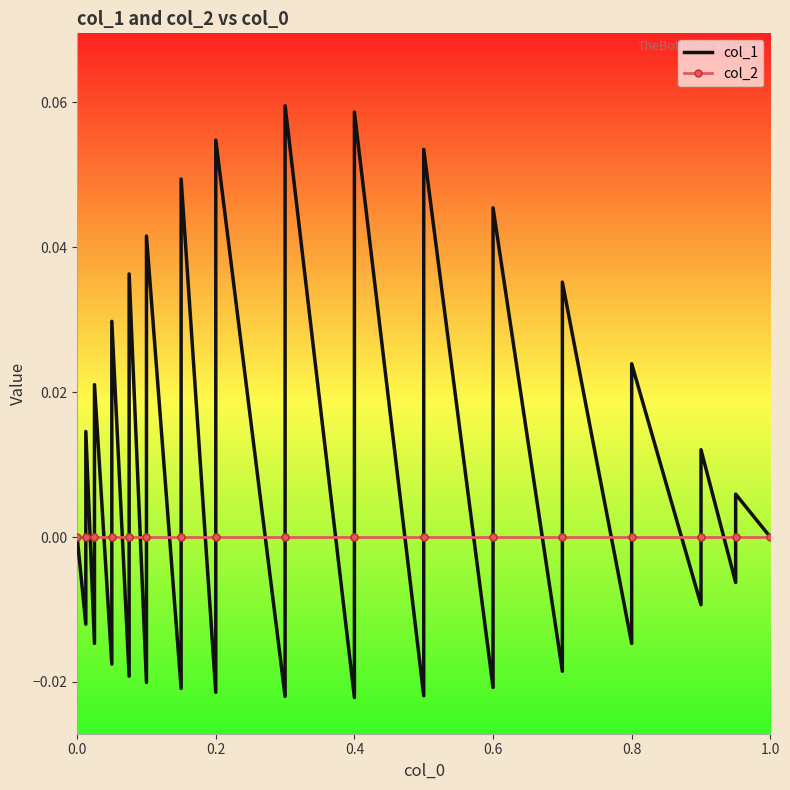

What is the greatest value displayed?

0.1